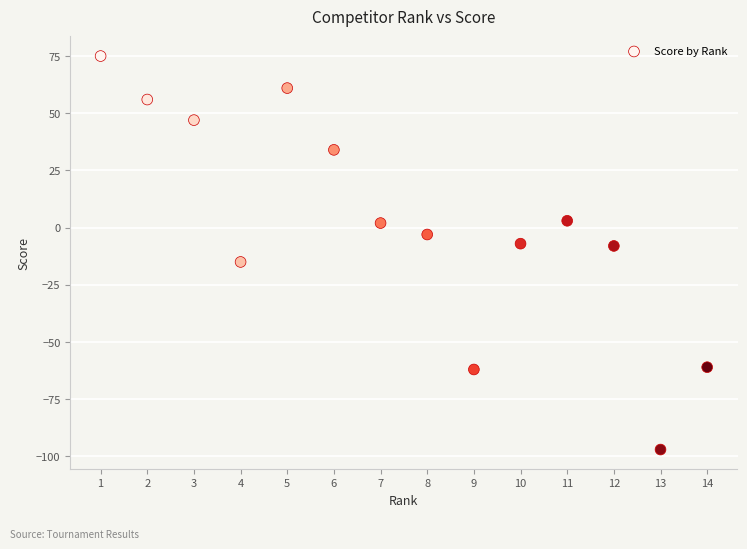

What is the range of X values (max minus min)?

13